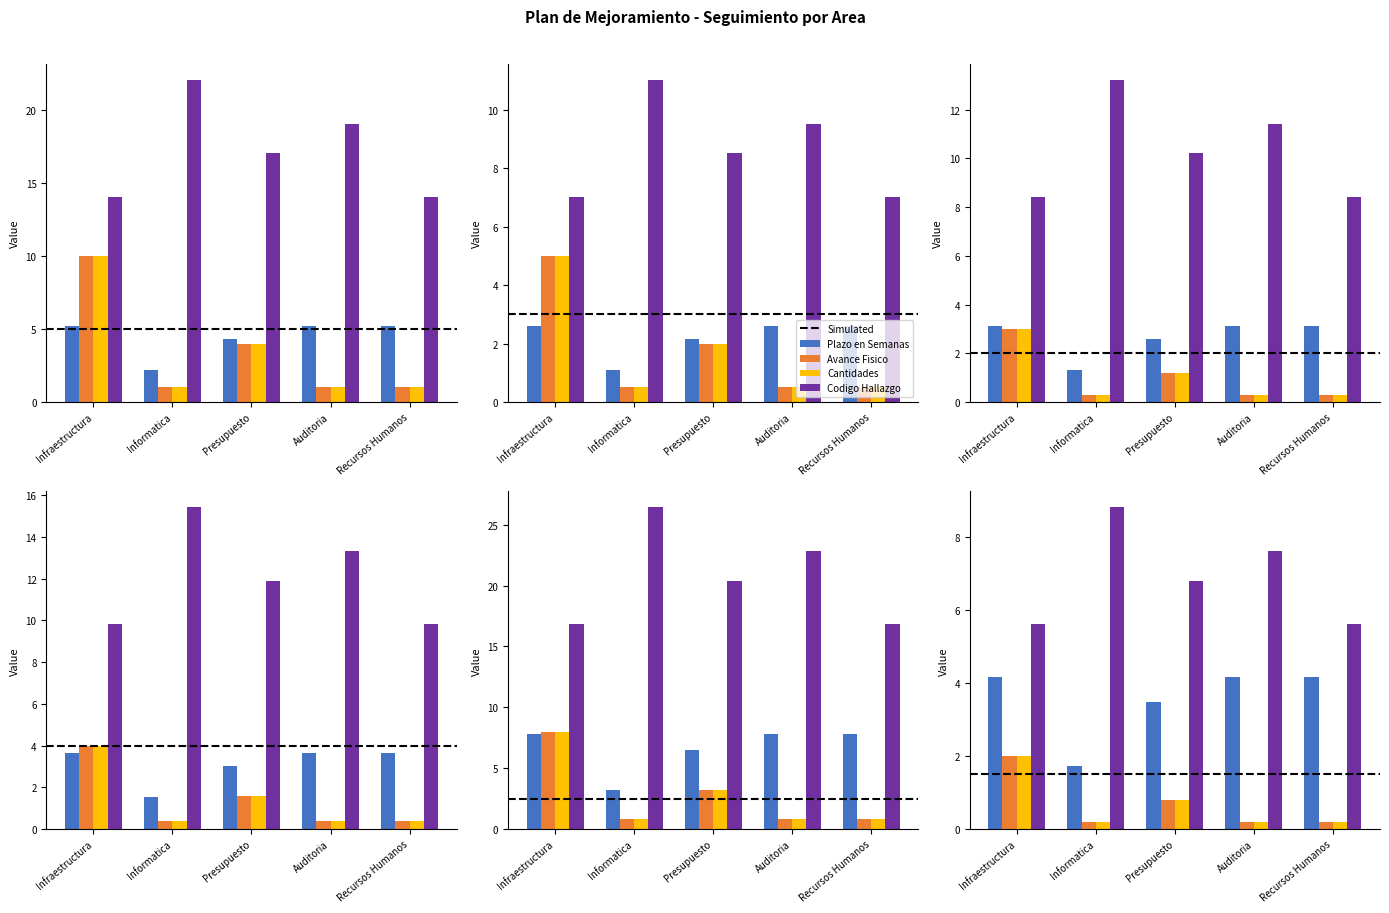

At Informatica, list the series in order from largest to smallest.

Codigo Hallazgo, Plazo en Semanas, Avance Fisico, Cantidades